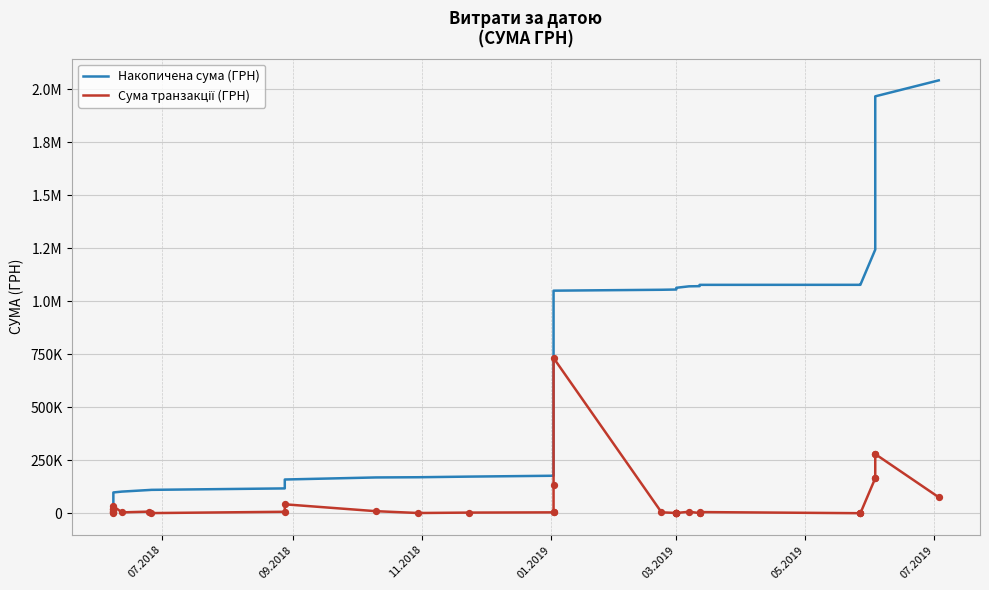

Which series contains the lowest Y value?

Сума транзакції (ГРН)